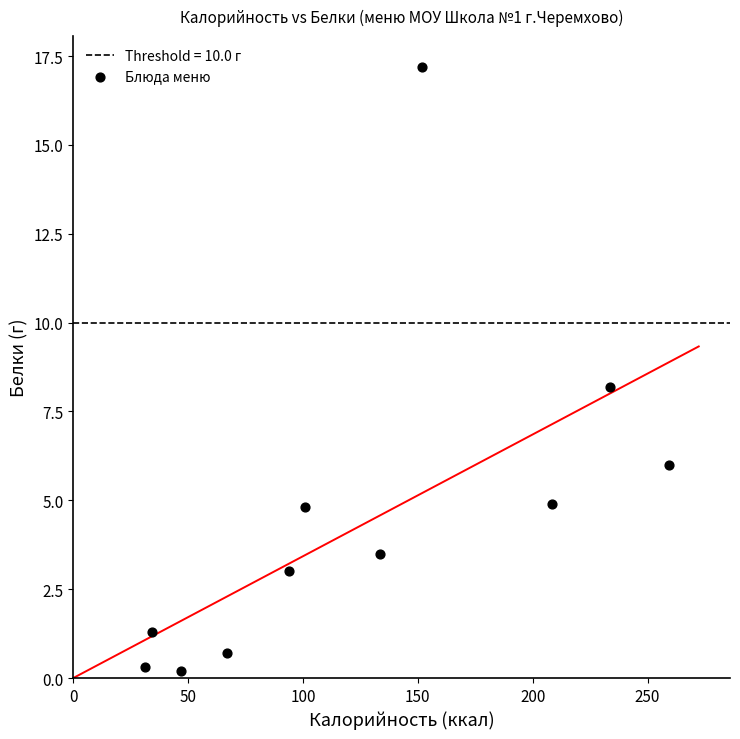

What is the average Y value?

4.6